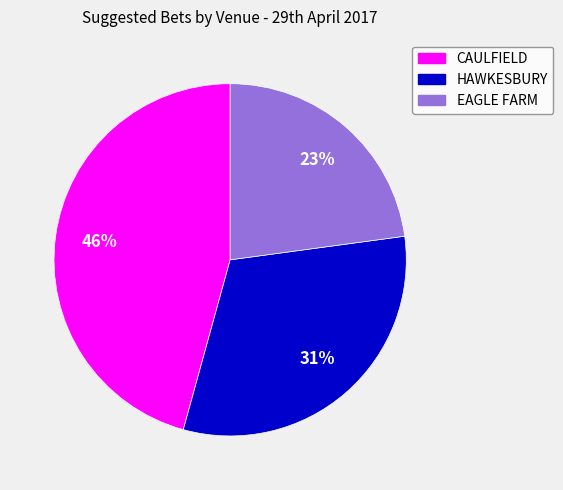

Do CAULFIELD and EAGLE FARM together represent more than half of the pie?

Yes